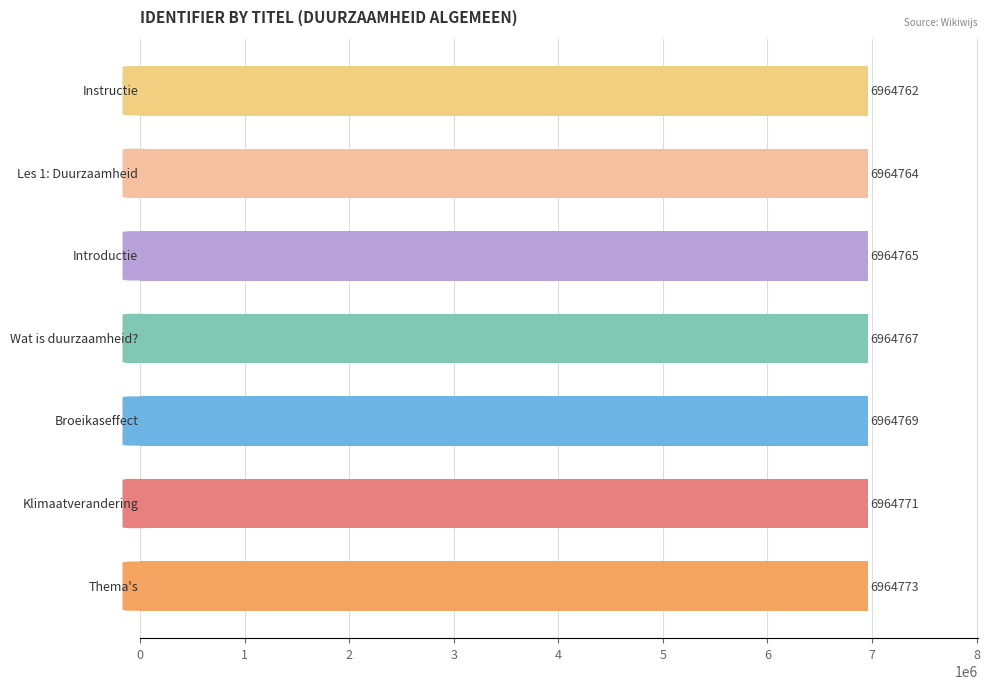

What is the minimum value shown in the chart?

6964762